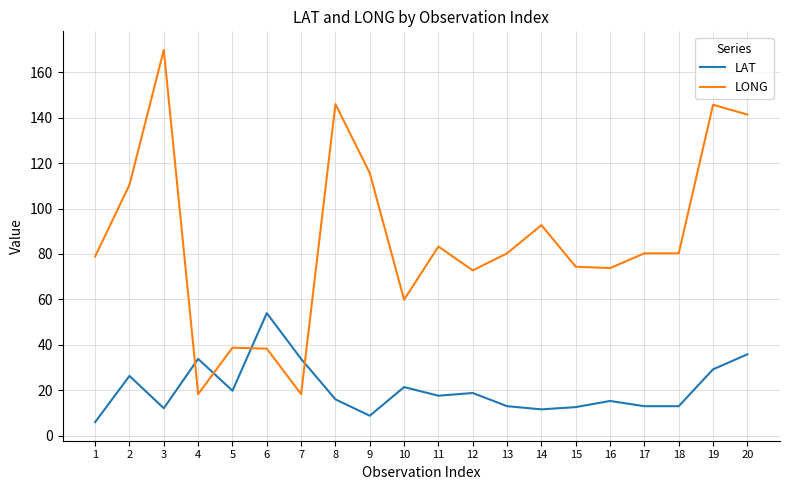

Is it true that LAT equals 16.1 at 8?

True